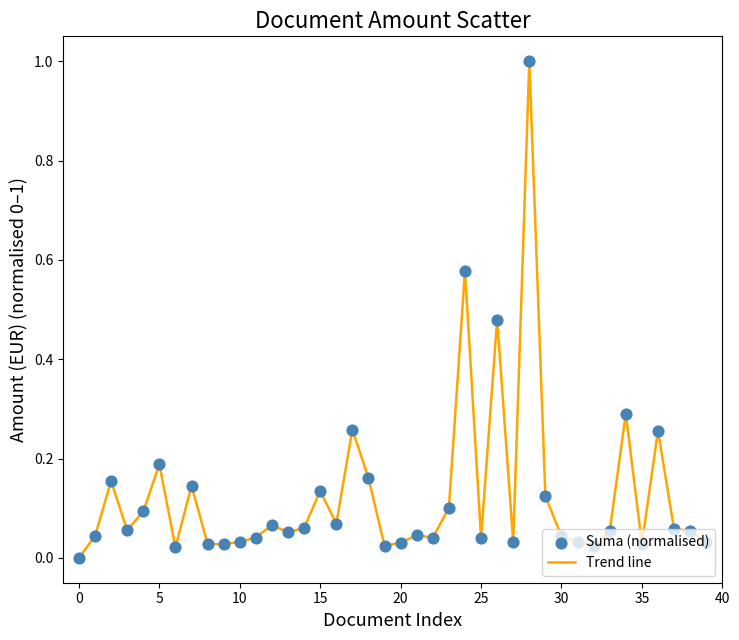

What is the difference between the maximum and minimum values?

1.0